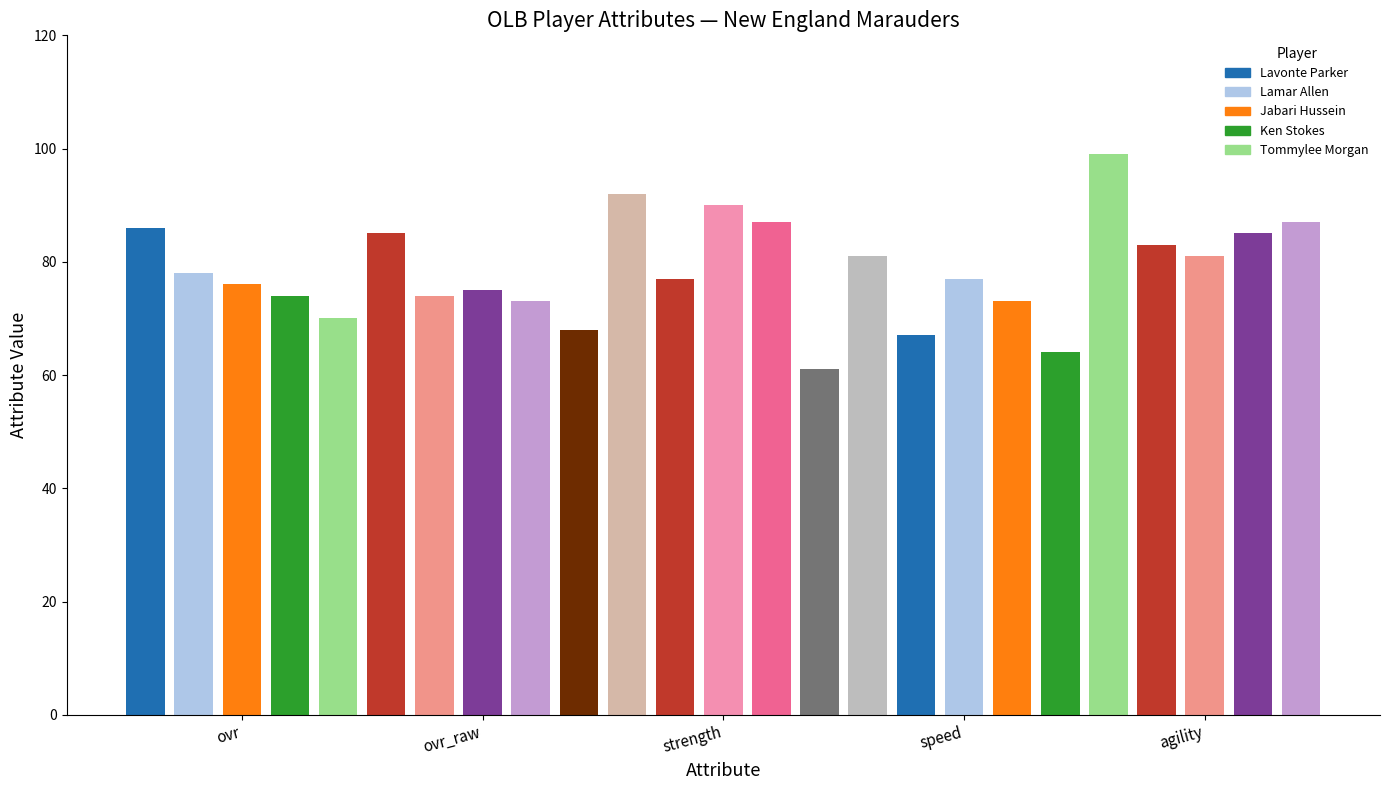

Reading right to left, extract all data points from this chart.

ovr: Tommylee Morgan=70	Ken Stokes=74	Jabari Hussein=76	Lamar Allen=78	Lavonte Parker=86
ovr_raw: Tommylee Morgan=68	Ken Stokes=73	Jabari Hussein=75	Lamar Allen=74	Lavonte Parker=85
strength: Tommylee Morgan=61	Ken Stokes=87	Jabari Hussein=90	Lamar Allen=77	Lavonte Parker=92
speed: Tommylee Morgan=64	Ken Stokes=73	Jabari Hussein=77	Lamar Allen=67	Lavonte Parker=81
agility: Tommylee Morgan=87	Ken Stokes=85	Jabari Hussein=81	Lamar Allen=83	Lavonte Parker=99